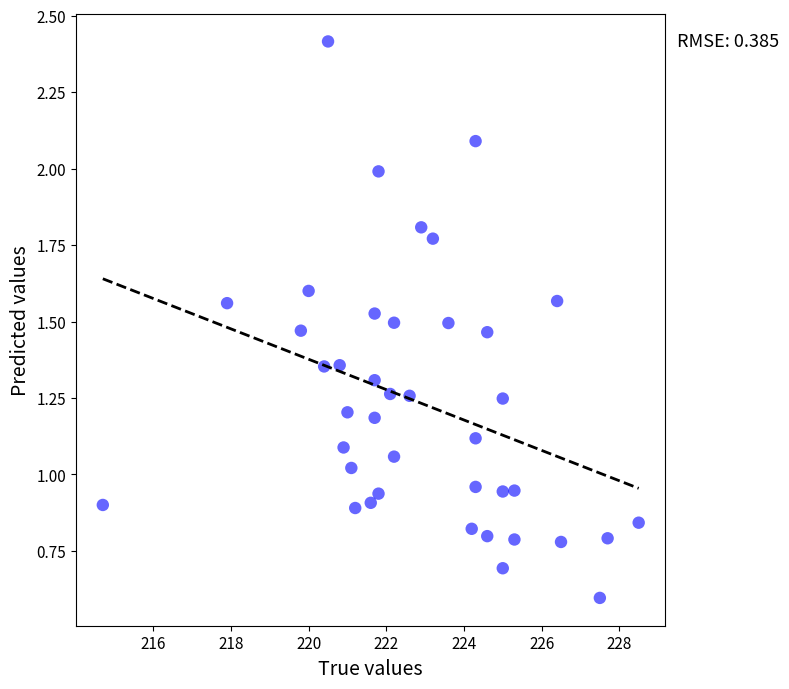

What is the range of X values (max minus min)?

13.8